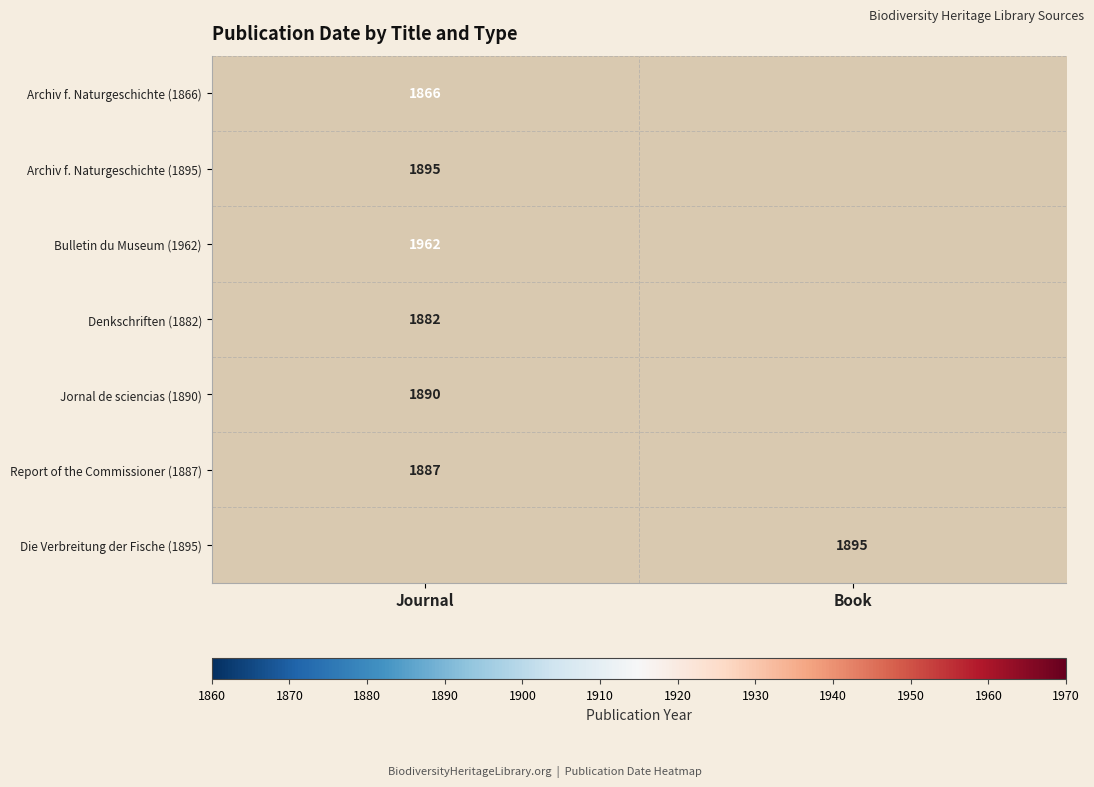

The value of Archiv f. Naturgeschichte (1895) at Journal is 1895. True or false?

True